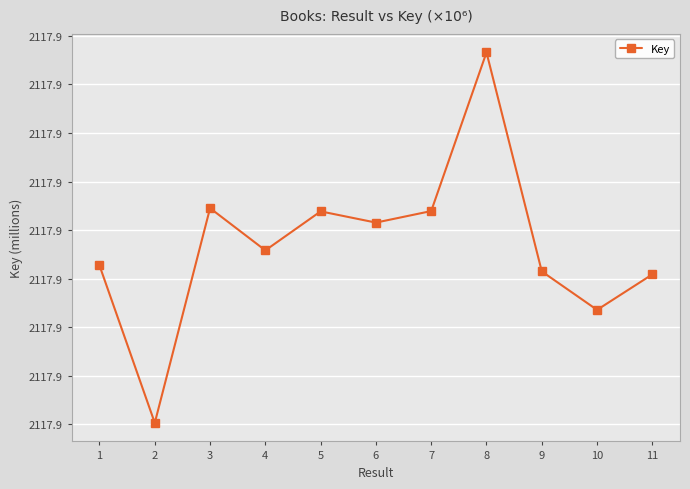

Is this an area chart (filled region under the line)?

No